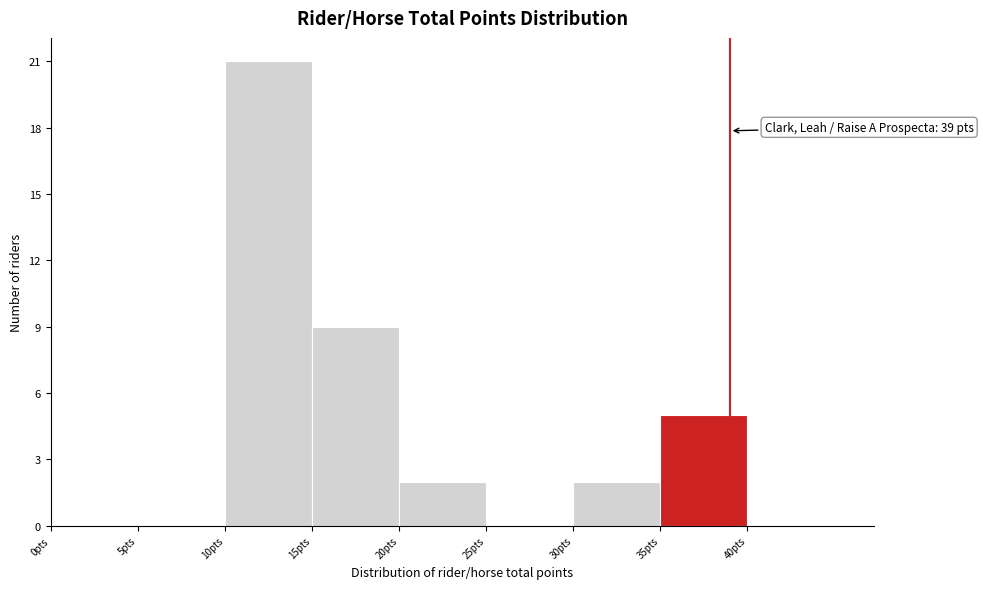

Over which range of the x-axis is the bar tallest?

10 to 15